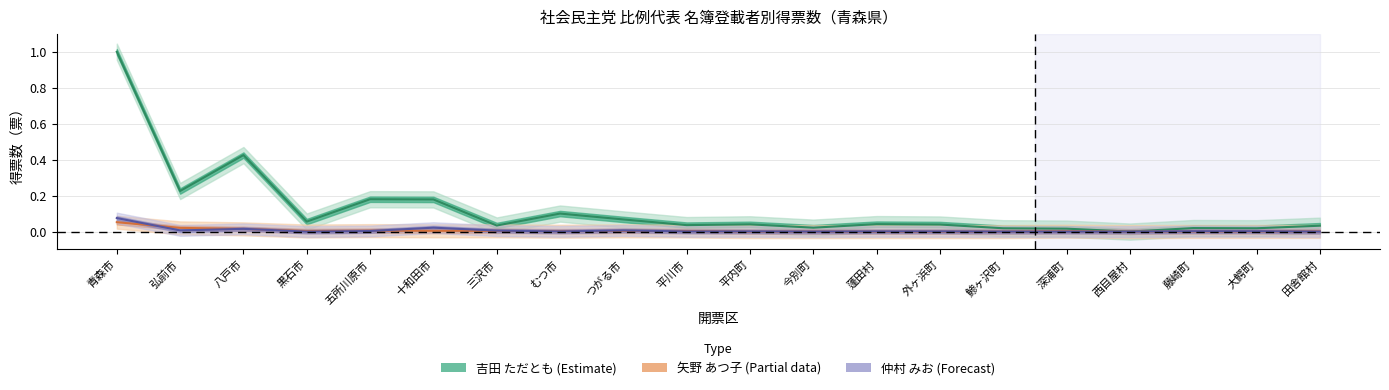

At which label does 吉田 ただとも (Estimate) reach its peak?

青森市